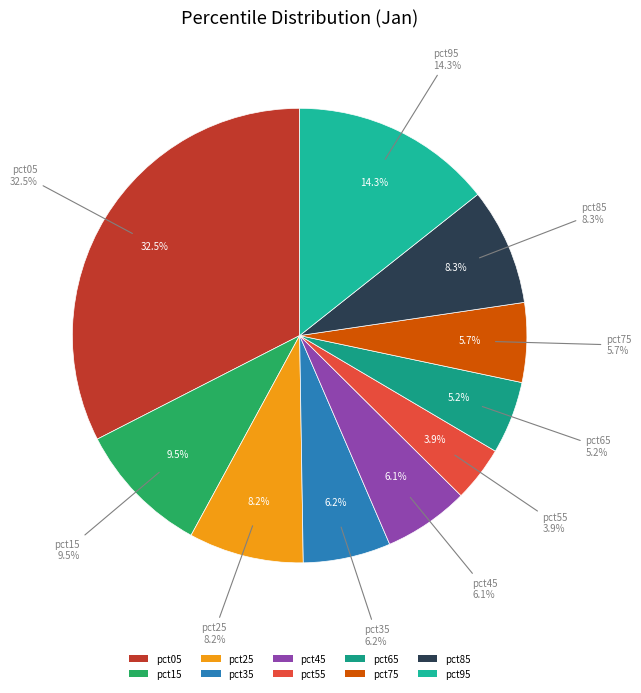

How many segments does this pie chart have?

10